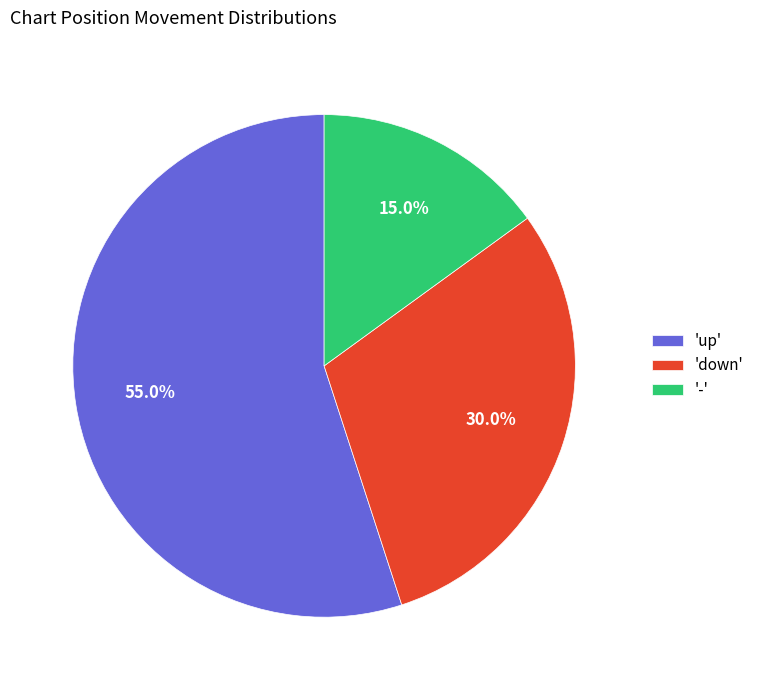

Is there any slice that represents more than half of the pie?

Yes